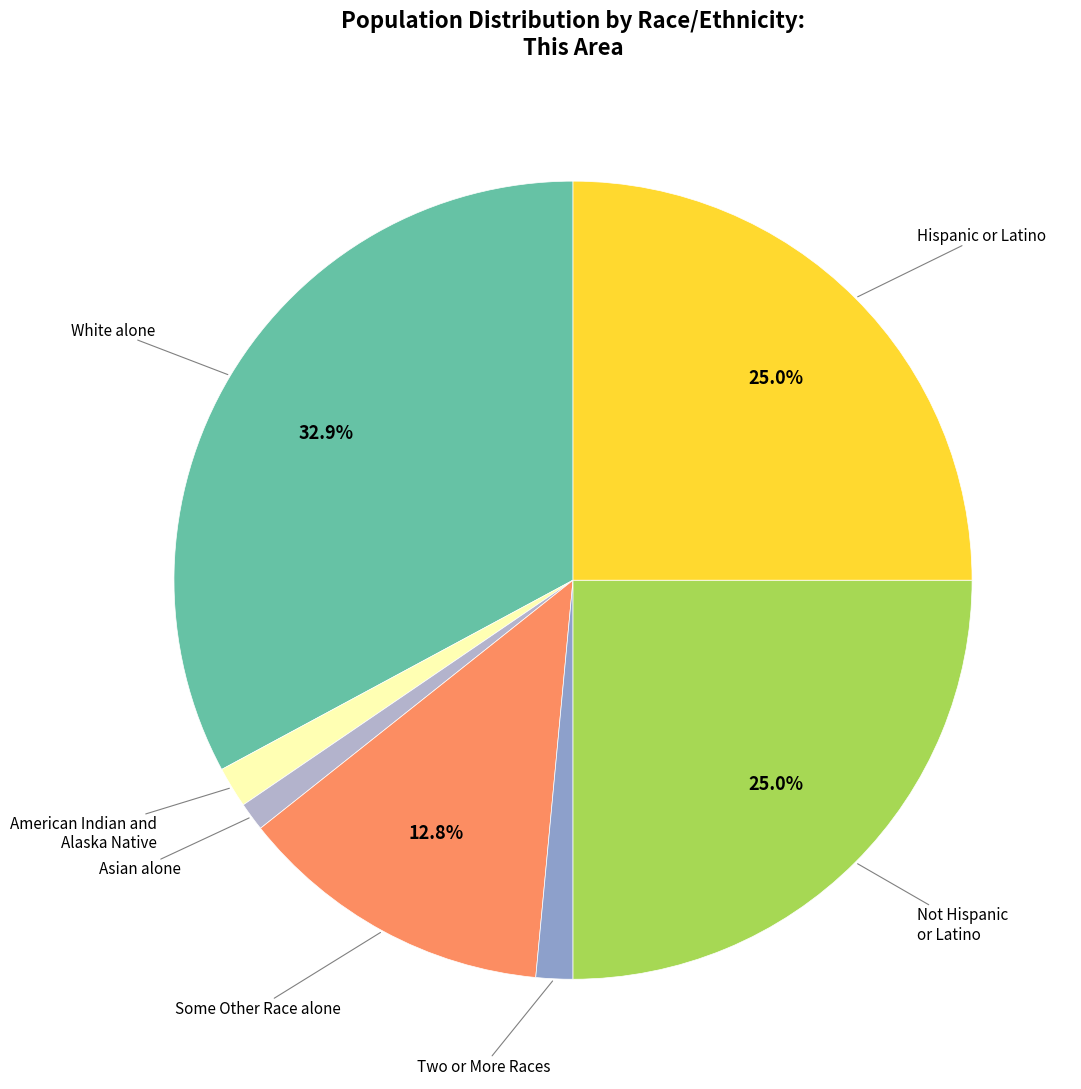

How many segments does this pie chart have?

7